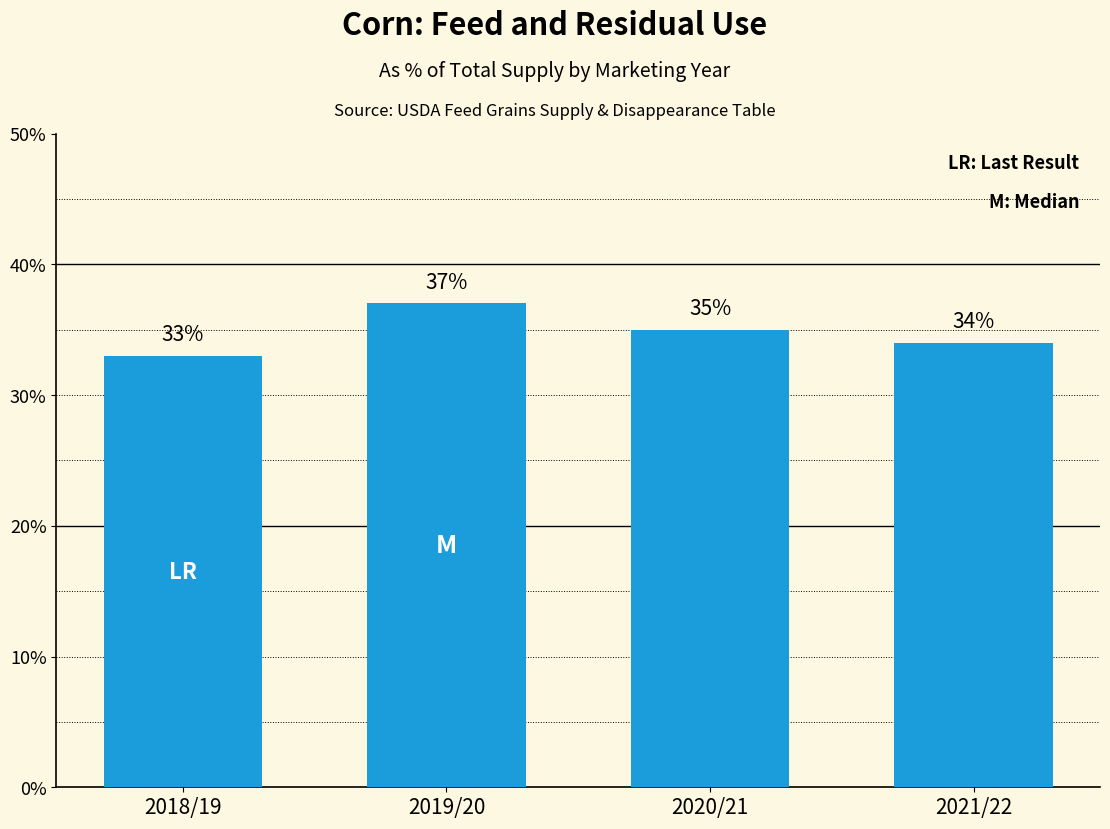

List the labels in order of value, largest first.

2019/20, 2020/21, 2021/22, 2018/19